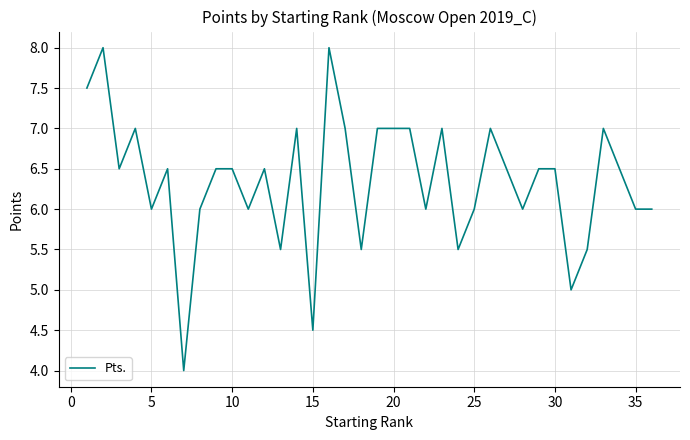

What is the maximum value shown in the chart?

8.0